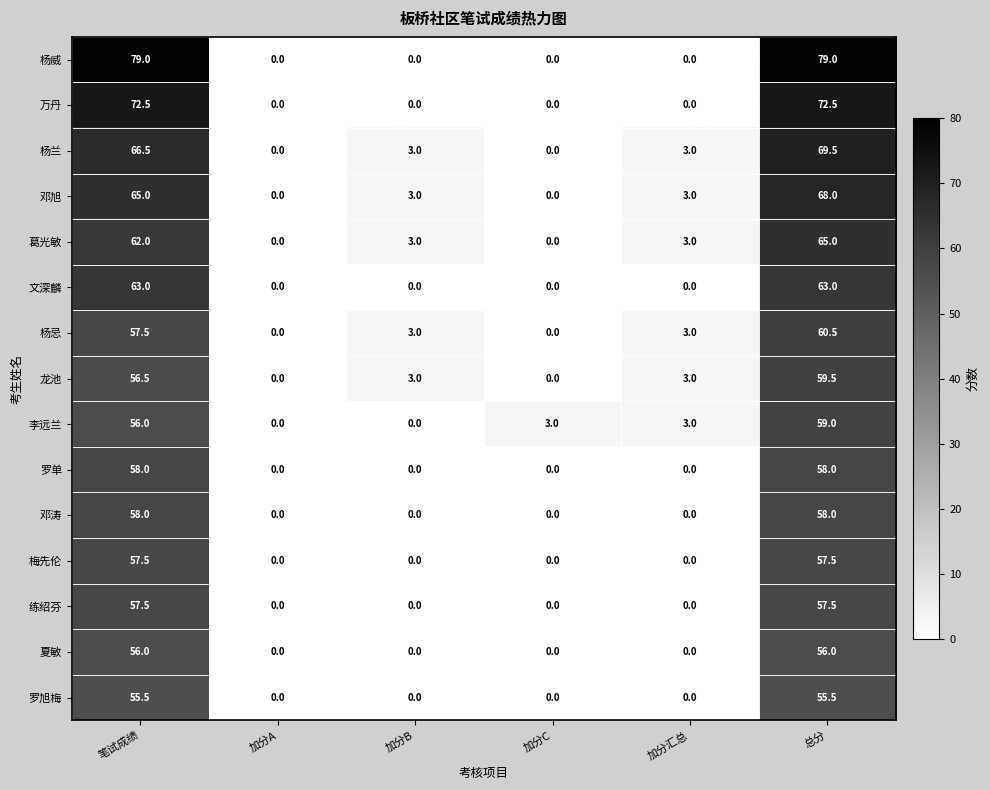

What is the spread (max minus min) of values at 总分?

23.5